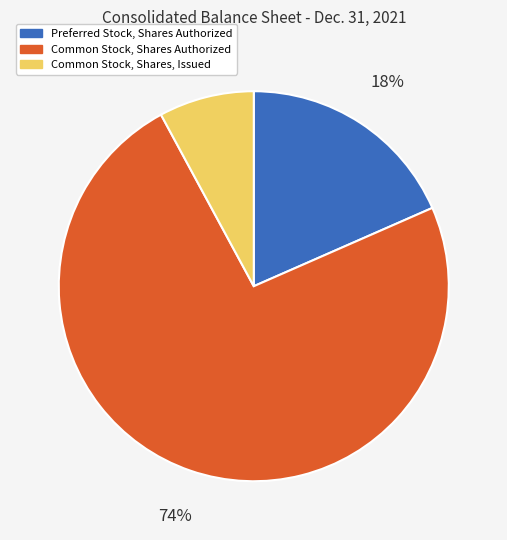

Do Common Stock, Shares Authorized and Preferred Stock, Shares Authorized together represent more than half of the pie?

Yes